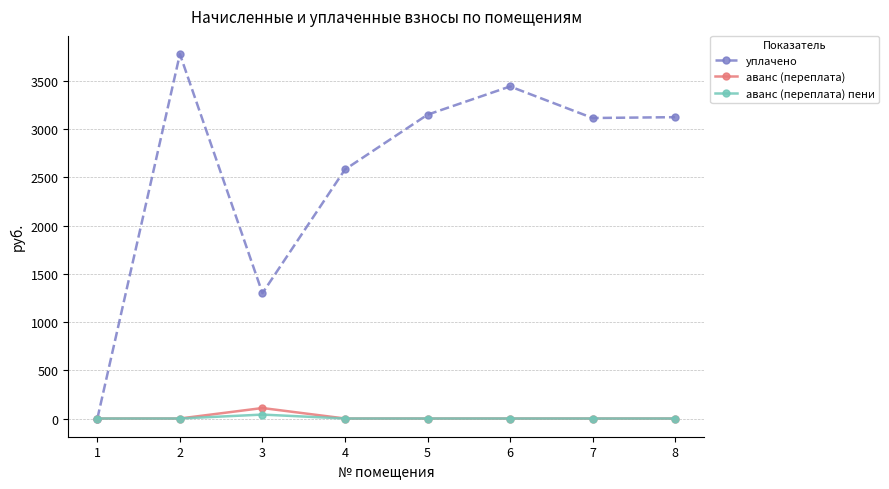

Which series has the largest range (max minus min)?

уплачено